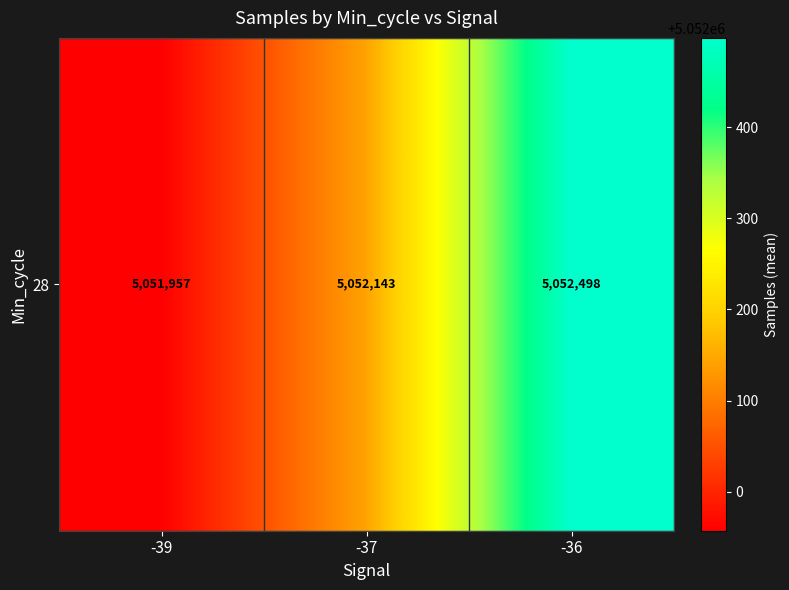

At which label does the data first exceed 5052142?

-37